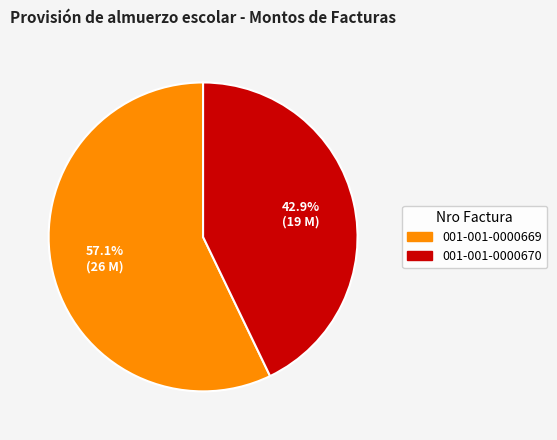

What percentage is NOT represented by 001-001-0000670?

57.1%